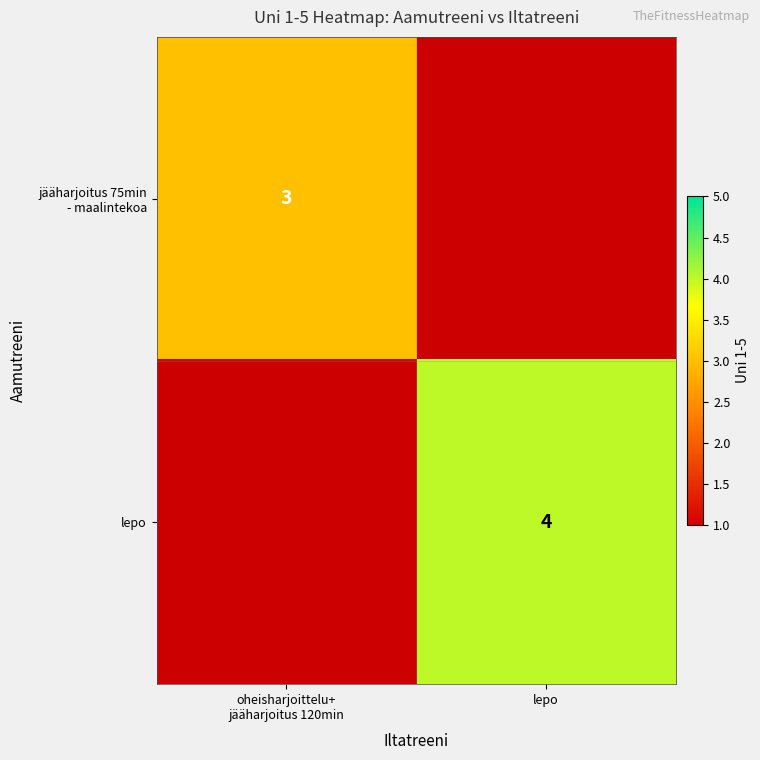

What is the smallest value displayed?

3.0